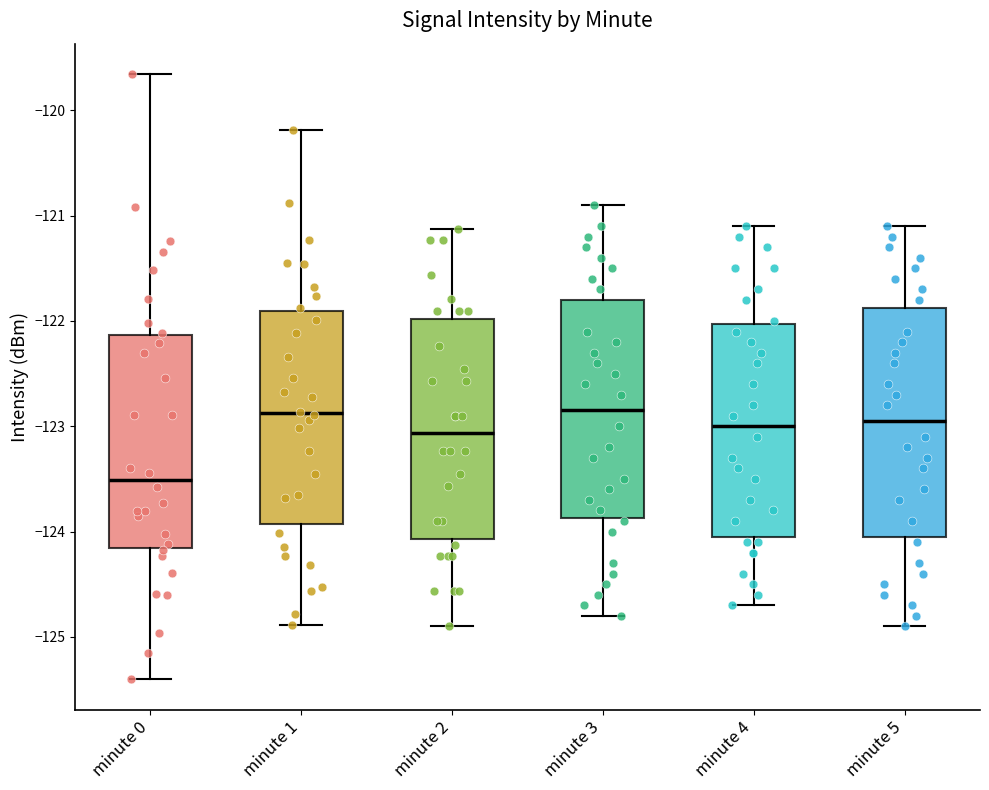

Reading left to right, transcribe this box plot: for each box, give where its median line is, the range the box spans, and where its two whiskers end, as read against the y-axis. The values are not printed on the chart, so give them approximately, as read against the axis.

minute 0: median -123.5, box -124.2 to -122.1, whiskers -125.4 to -119.7
minute 1: median -122.9, box -123.9 to -121.9, whiskers -124.9 to -120.2
minute 2: median -123.1, box -124.1 to -122.0, whiskers -124.9 to -121.1
minute 3: median -122.8, box -123.9 to -121.8, whiskers -124.8 to -120.9
minute 4: median -123.0, box -124.0 to -122.0, whiskers -124.7 to -121.1
minute 5: median -122.9, box -124.0 to -121.9, whiskers -124.9 to -121.1